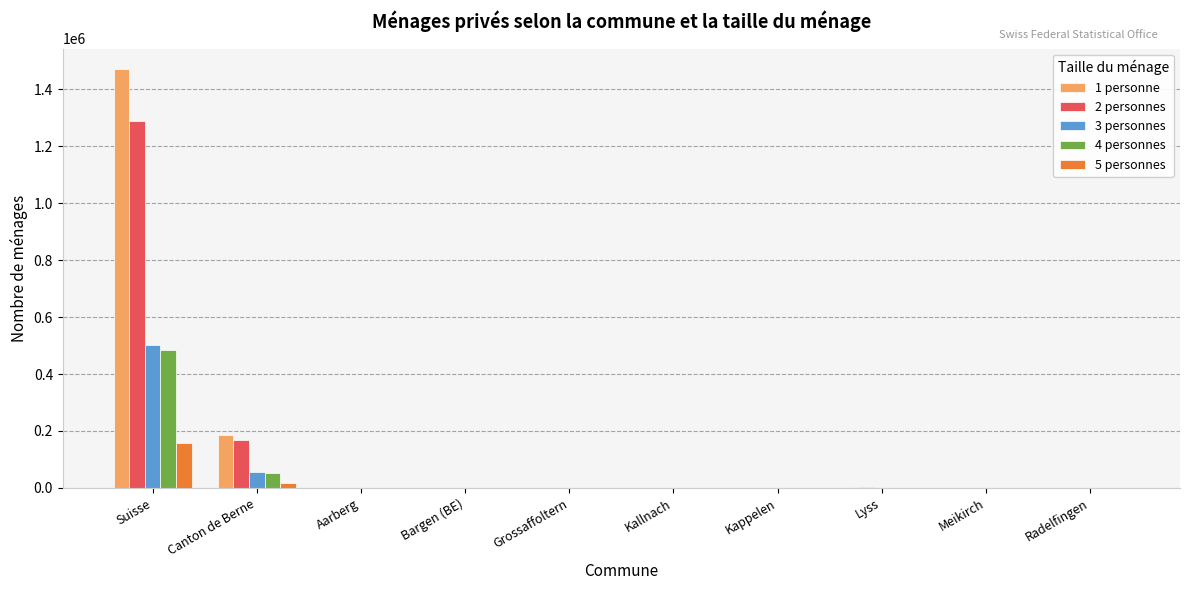

At which label does 5 personnes reach its peak?

Suisse